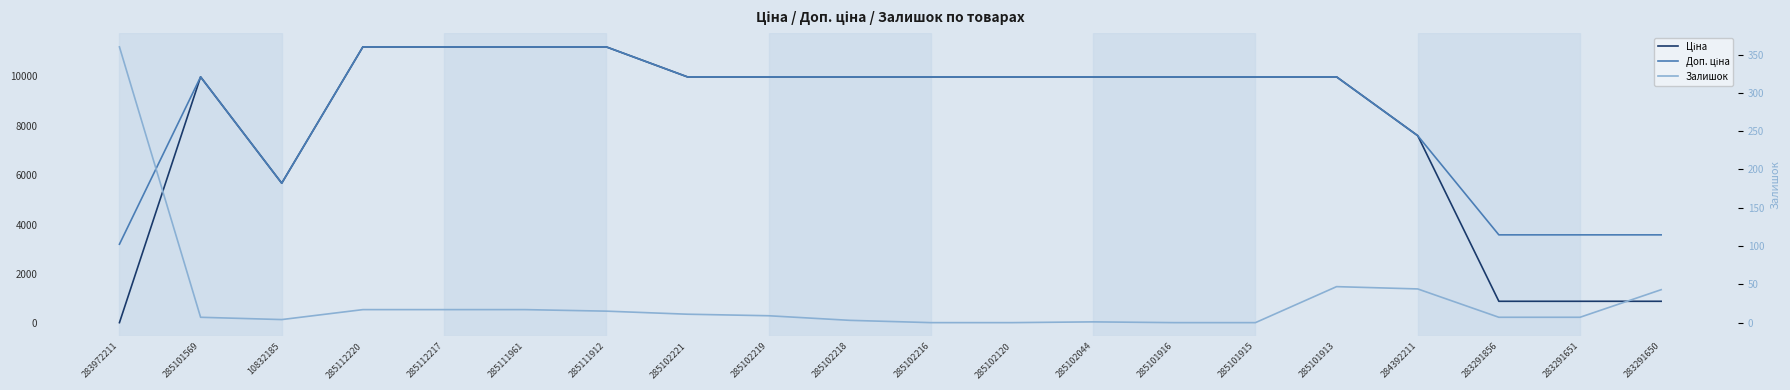

At 283291650, list the series in order from smallest to largest.

Залишок, Ціна, Доп. ціна